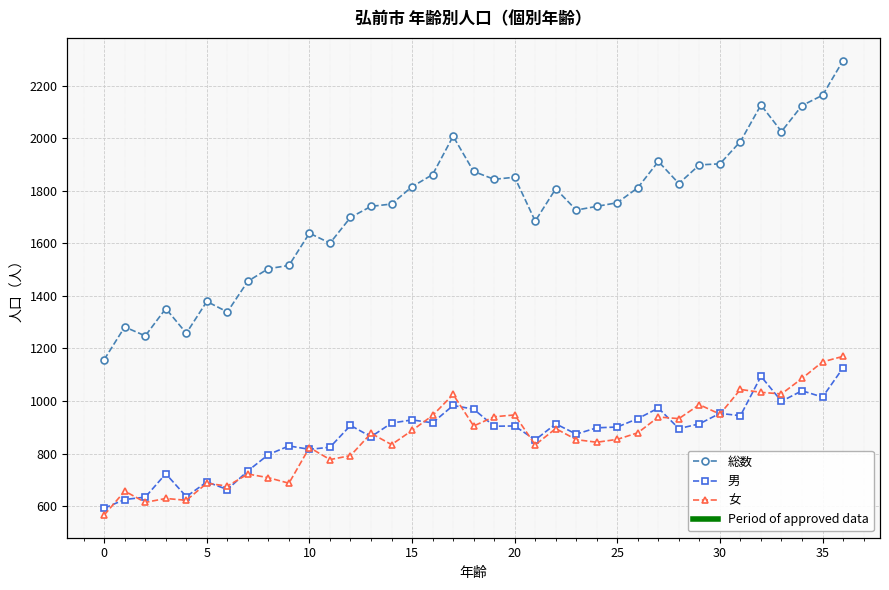

True or false: 総数 and 女 cross at least once.

False